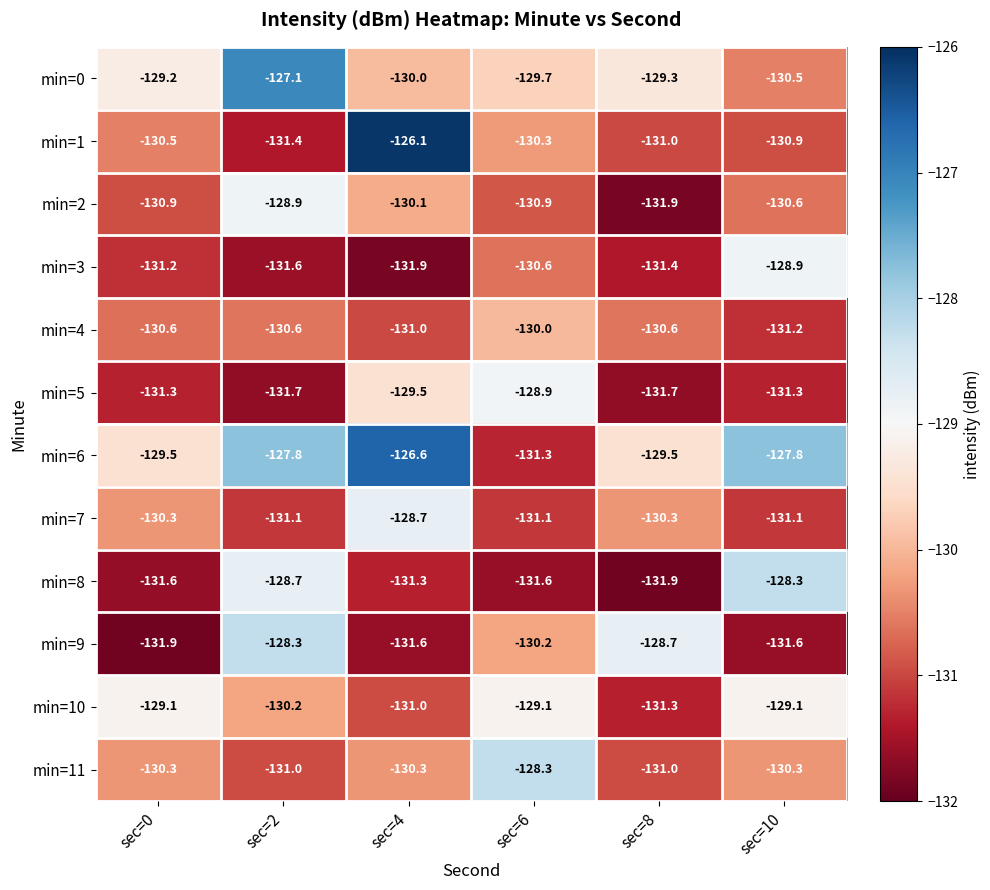

What is the minimum value shown in the chart?

-131.9